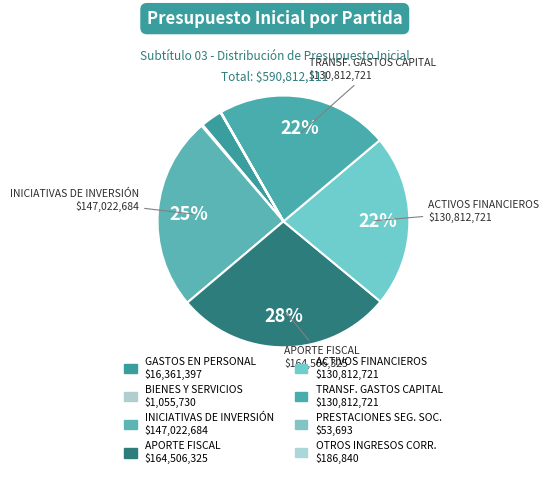

To the nearest percent, what is the average slice percentage?

12%